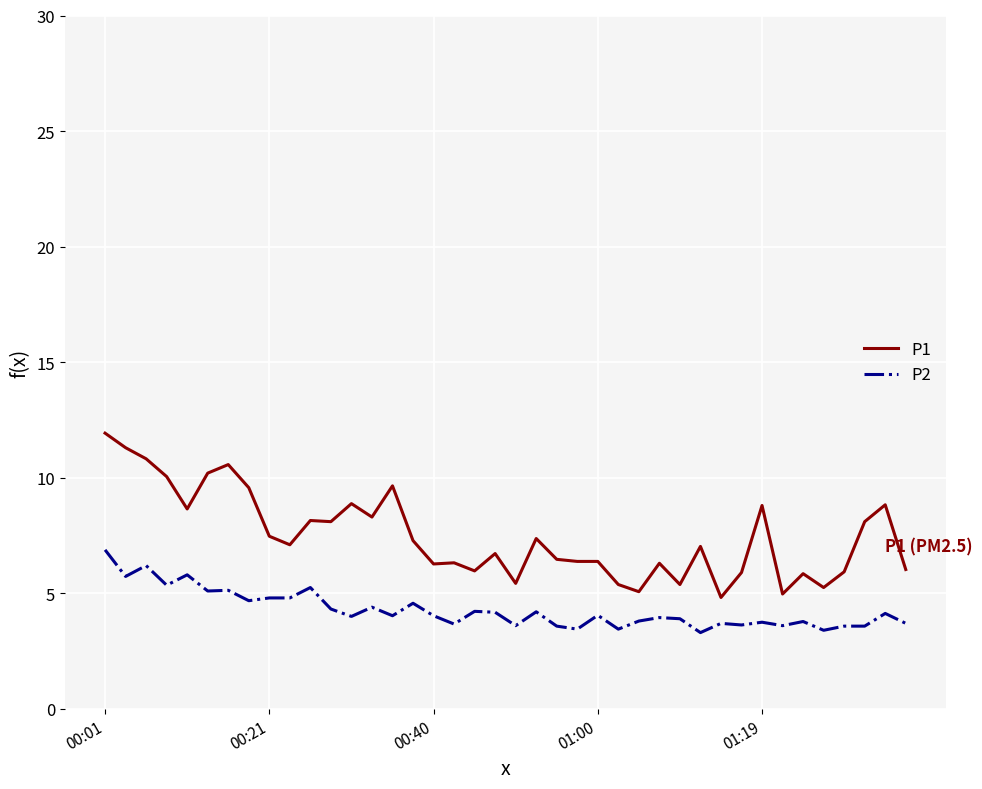

What is the maximum value shown in the chart?

11.9